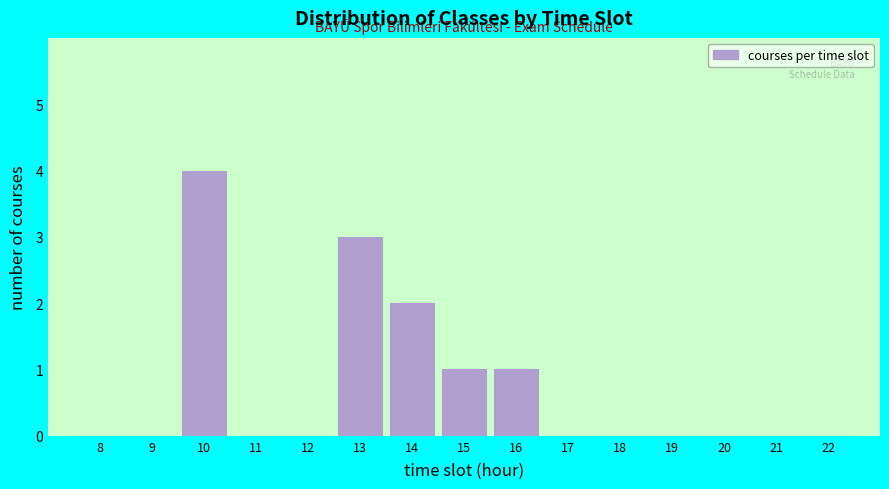

Reading left to right, what are all the values shown in this chart?

8=0	9=0	10=4	11=0	12=0	13=3	14=2	15=1	16=1	17=0	18=0	19=0	20=0	21=0	22=0